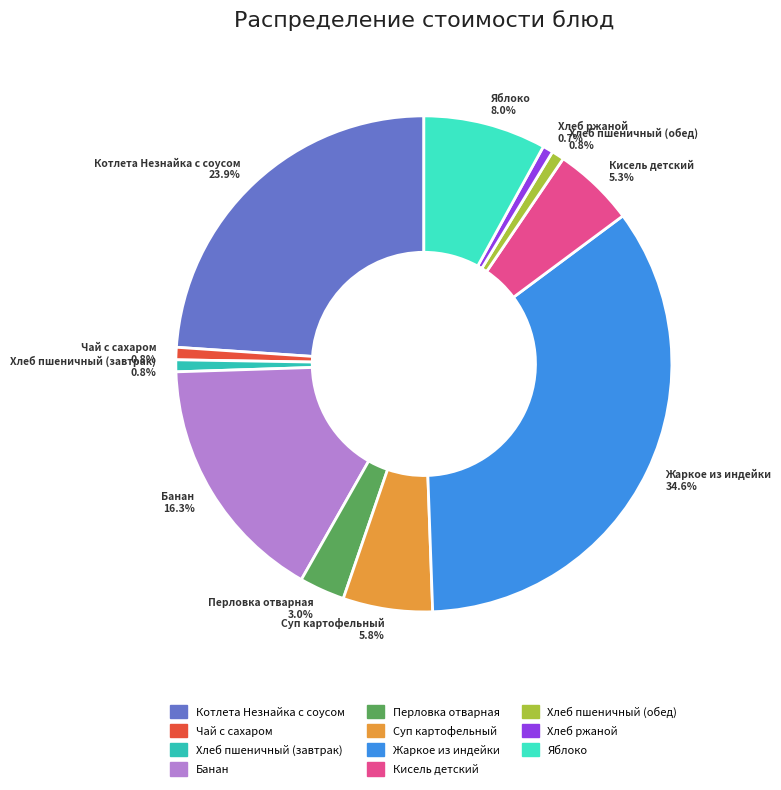

To the nearest percent, what percentage of the pie is Хлеб пшеничный (обед)?

1%